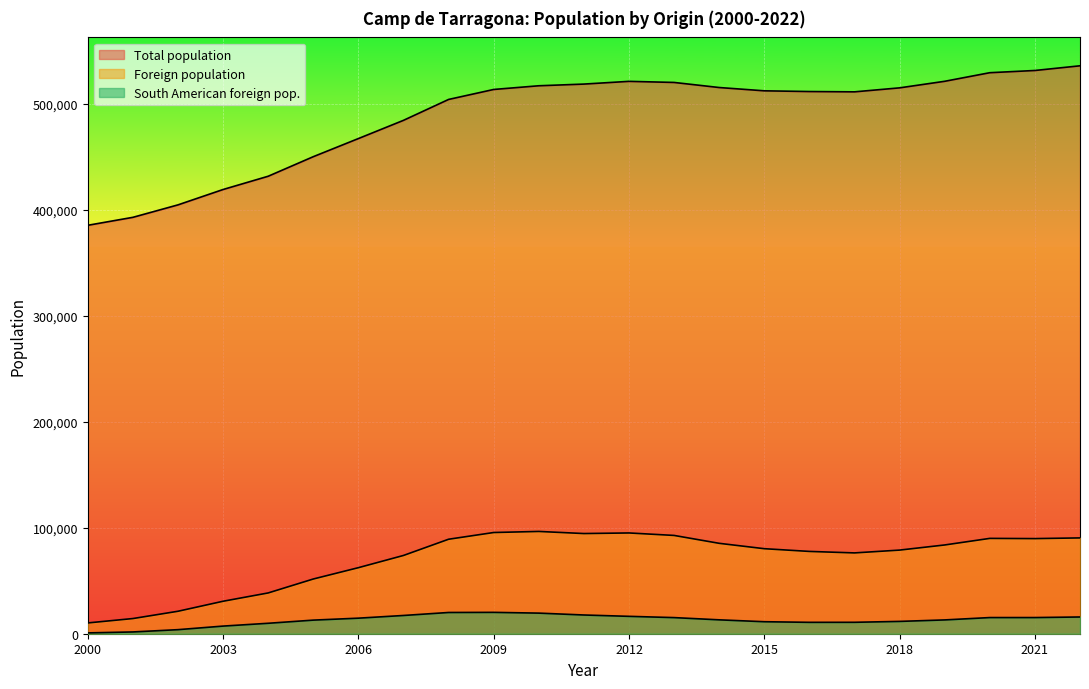

Reading left to right, extract all data points from this chart.

Total population: 2022=535907	2021=531487	2020=529395	2019=521286	2018=515095	2017=511335	2016=511631	2015=512300	2014=515406	2013=520200	2012=521235	2011=518655	2010=517066	2009=513580	2008=504160	2007=484442	2006=467248	2005=450148	2004=431686	2003=419179	2002=404673	2001=392920	2000=385406
Foreign population: 2022=90415	2021=89758	2020=89960	2019=83754	2018=78915	2017=76260	2016=77661	2015=80234	2014=85306	2013=92747	2012=95088	2011=94530	2010=96516	2009=95506	2008=89158	2007=73854	2006=62326	2005=51631	2004=38485	2003=30642	2002=21196	2001=14316	2000=10184
South American foreign pop.: 2022=15792	2021=15254	2020=15247	2019=13027	2018=11626	2017=10777	2016=10746	2015=11327	2014=13102	2013=15212	2012=16402	2011=17672	2010=19442	2009=20158	2008=20042	2007=17219	2006=14677	2005=12833	2004=9854	2003=7202	2002=3835	2001=1672	2000=778